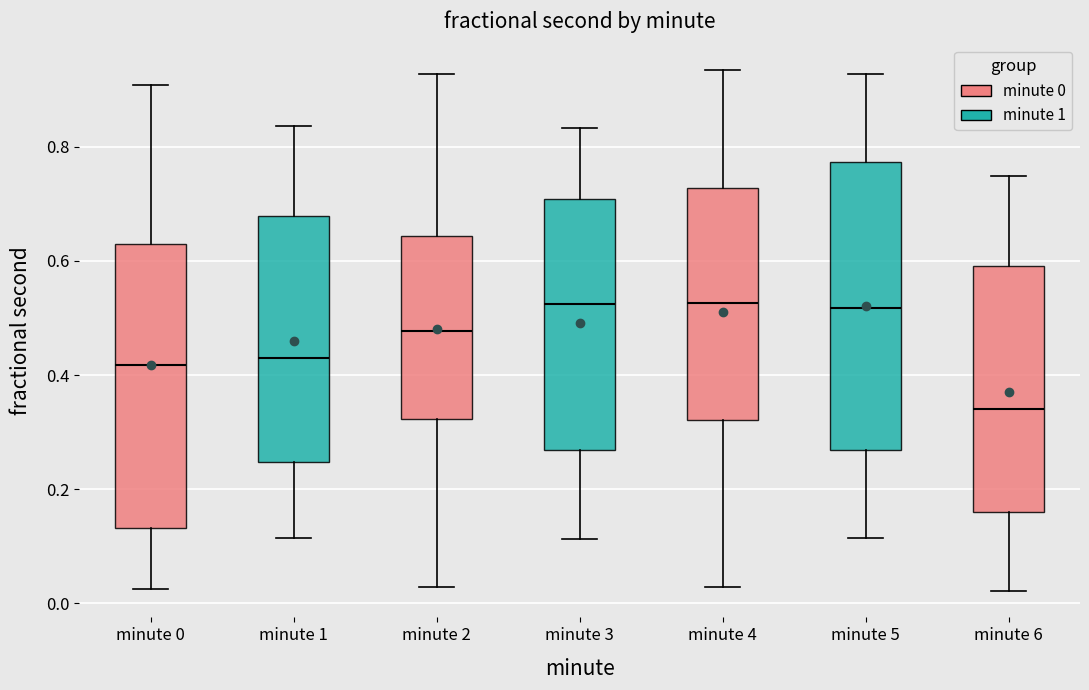

Reading left to right, read every box against the y-axis: the position of its median line, the range the box covers, and the ends of its whiskers. The values are not printed on the chart, so give them approximately, as read against the axis.

minute 0: median 0.42, box 0.14 to 0.62, whiskers 0.02 to 0.90
minute 1: median 0.42, box 0.24 to 0.68, whiskers 0.12 to 0.84
minute 2: median 0.48, box 0.32 to 0.64, whiskers 0.02 to 0.92
minute 3: median 0.52, box 0.26 to 0.70, whiskers 0.12 to 0.84
minute 4: median 0.52, box 0.32 to 0.72, whiskers 0.02 to 0.94
minute 5: median 0.52, box 0.26 to 0.78, whiskers 0.12 to 0.92
minute 6: median 0.34, box 0.16 to 0.60, whiskers 0.02 to 0.74